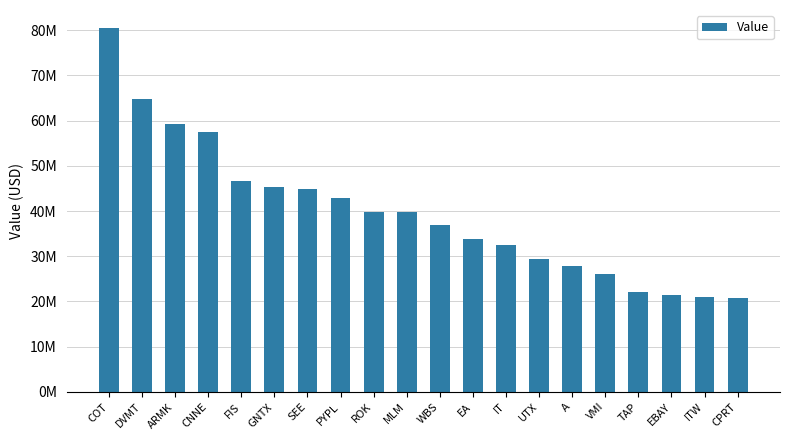

The value at ARMK is 59344000. True or false?

True